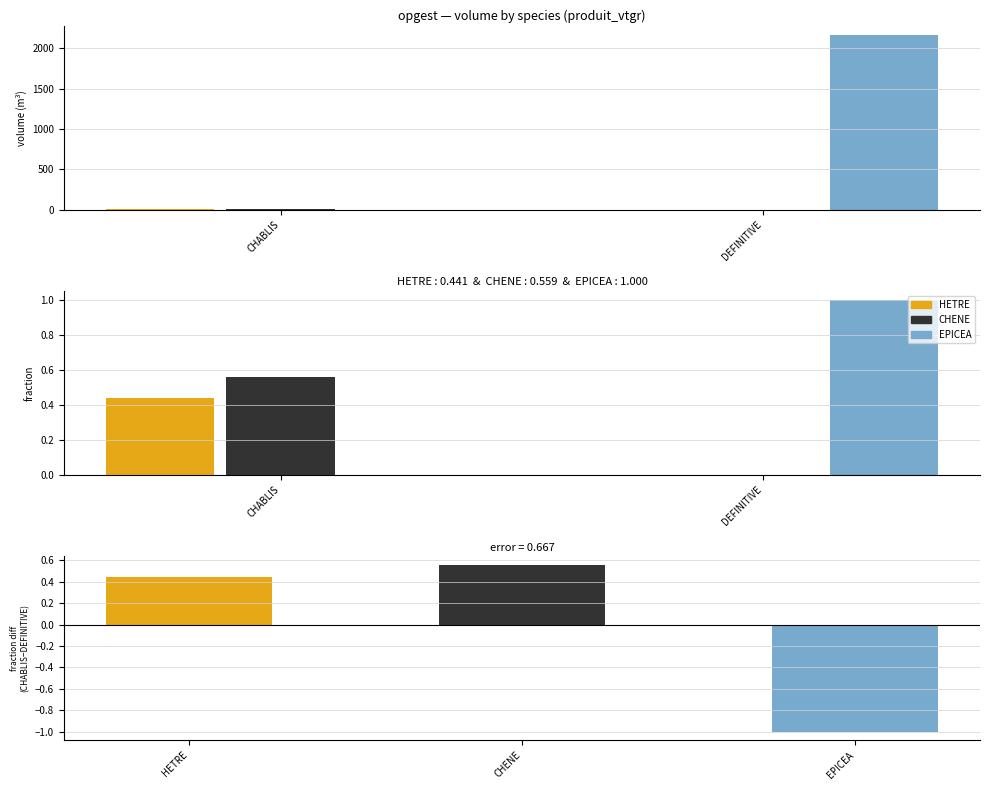

The HETRE series shows 0.6 at CHABLIS. True or false?

False